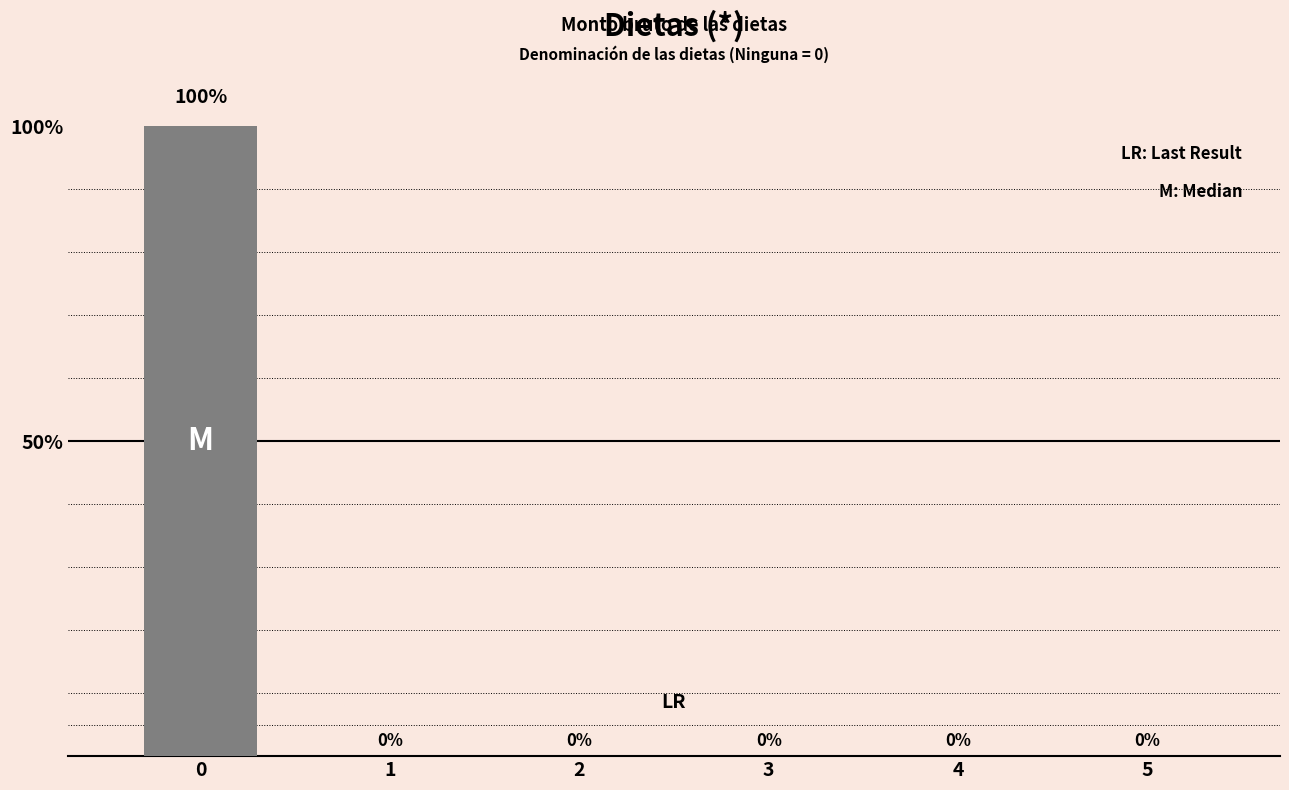

Count the number of categories in the chart.

6